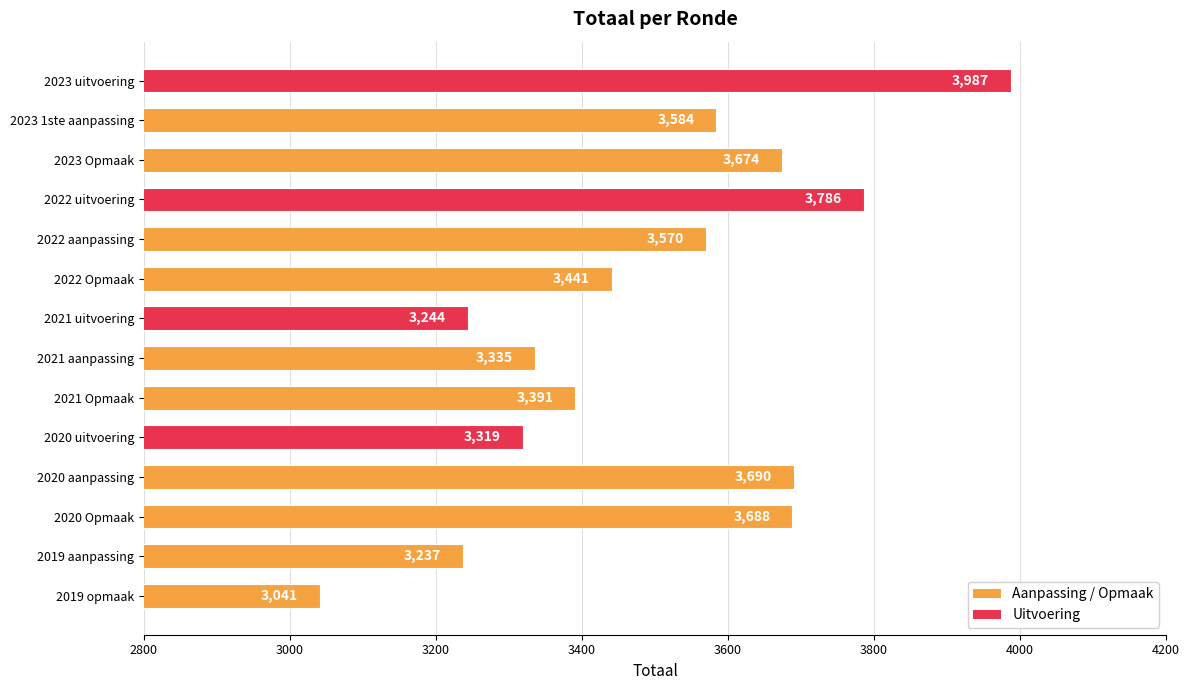

Which has a higher value, 2022 aanpassing or 2020 Opmaak?

2020 Opmaak